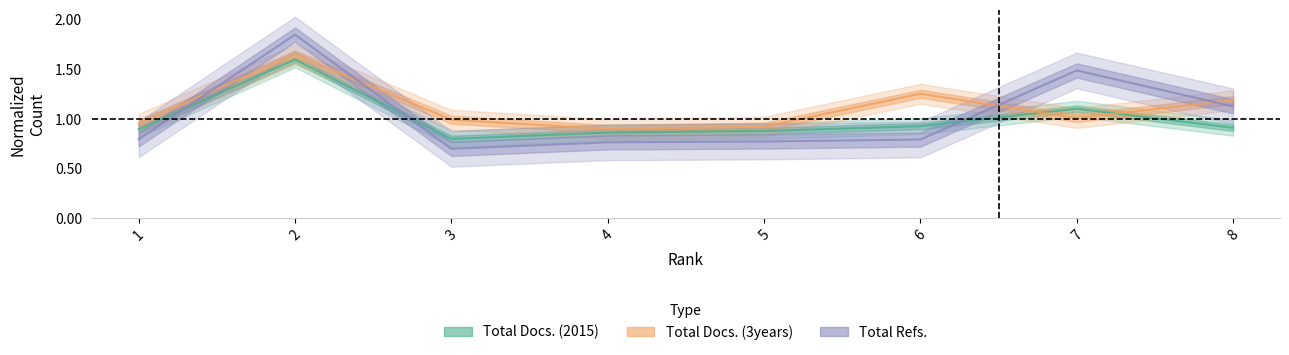

Which category has the highest value in the Total Docs. (3years) series?

2